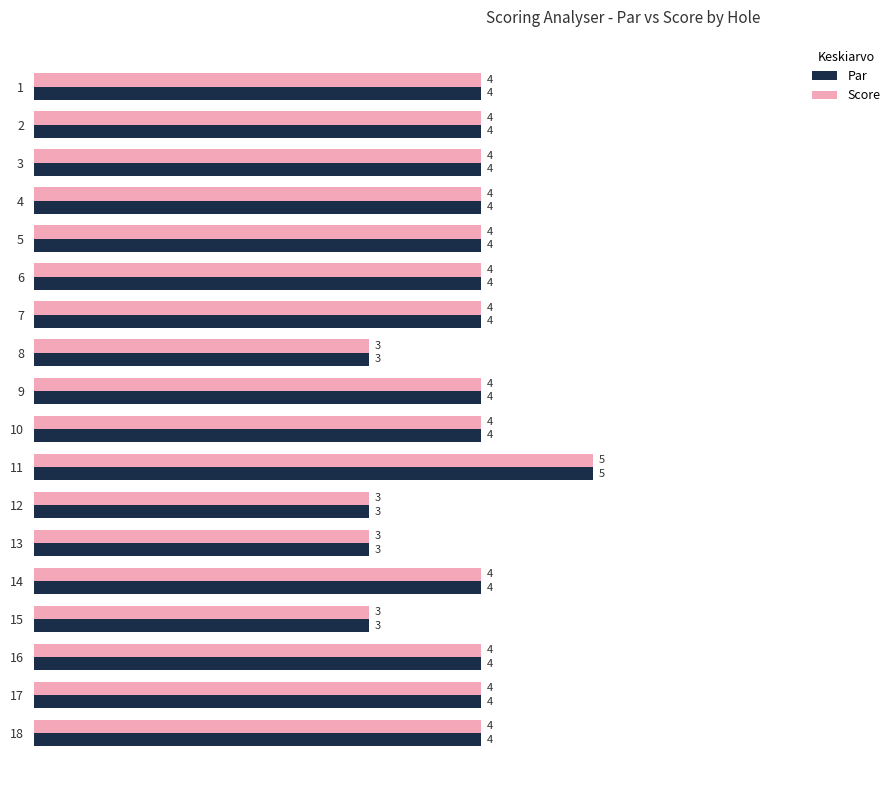

At which label does Par reach its peak?

11